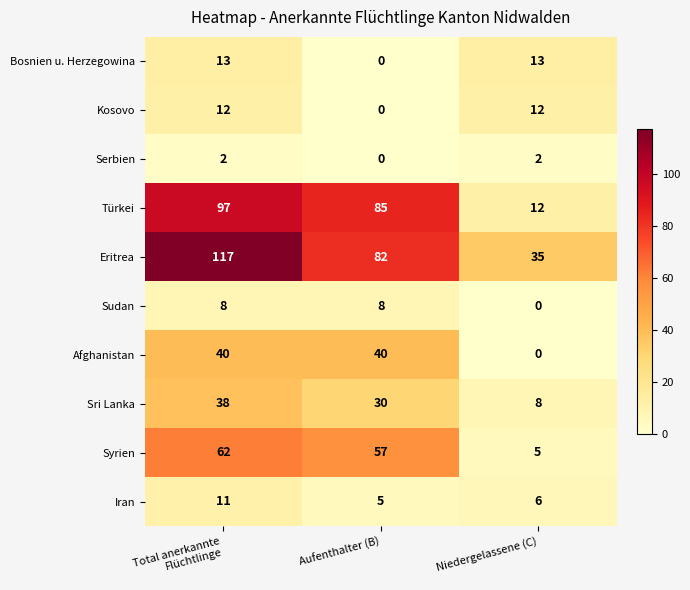

Is it true that Sri Lanka equals 9 at Aufenthalter (B)?

False